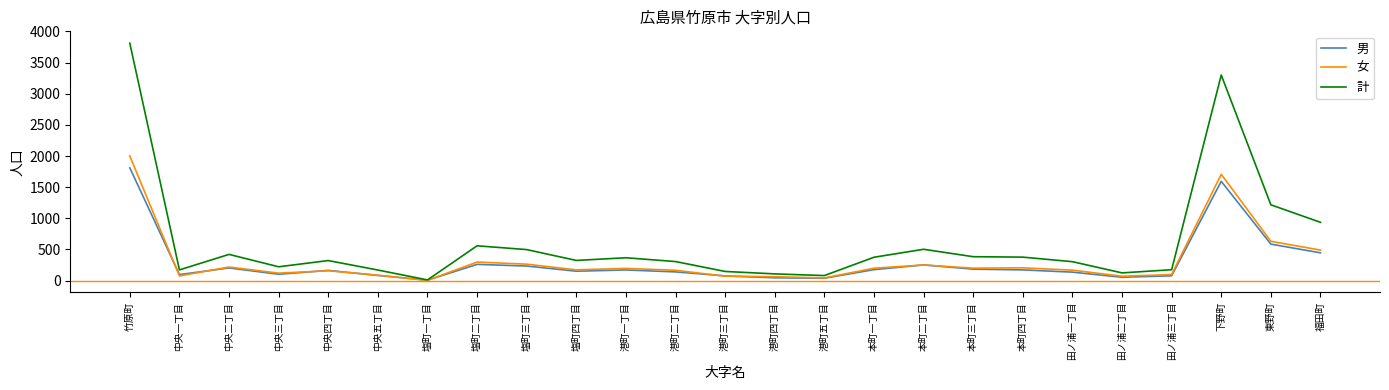

What is the difference between the maximum and second lowest values in the 女 series?

1958